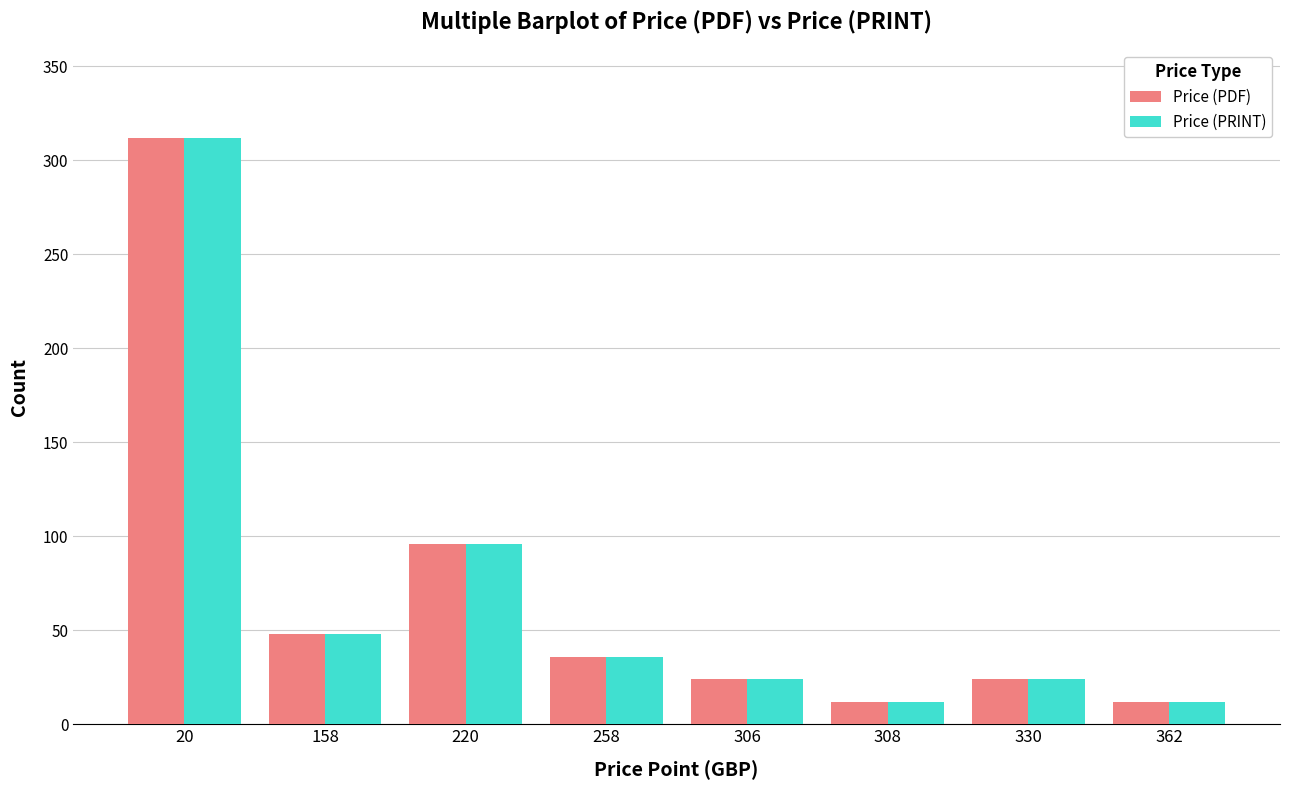

How many bars are there in each group?

2